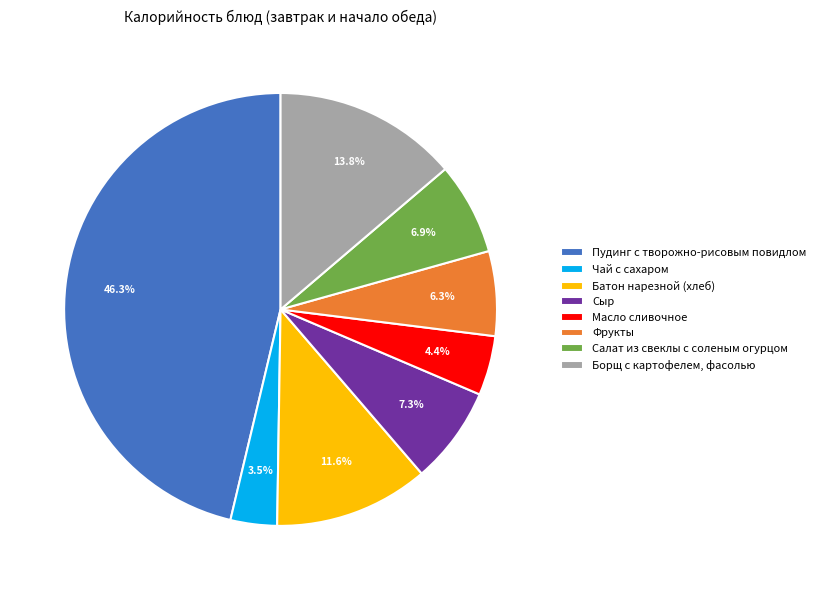

Is the sum of Салат из свеклы с соленым огурцом and Борщ с картофелем, фасолью greater than half?

No